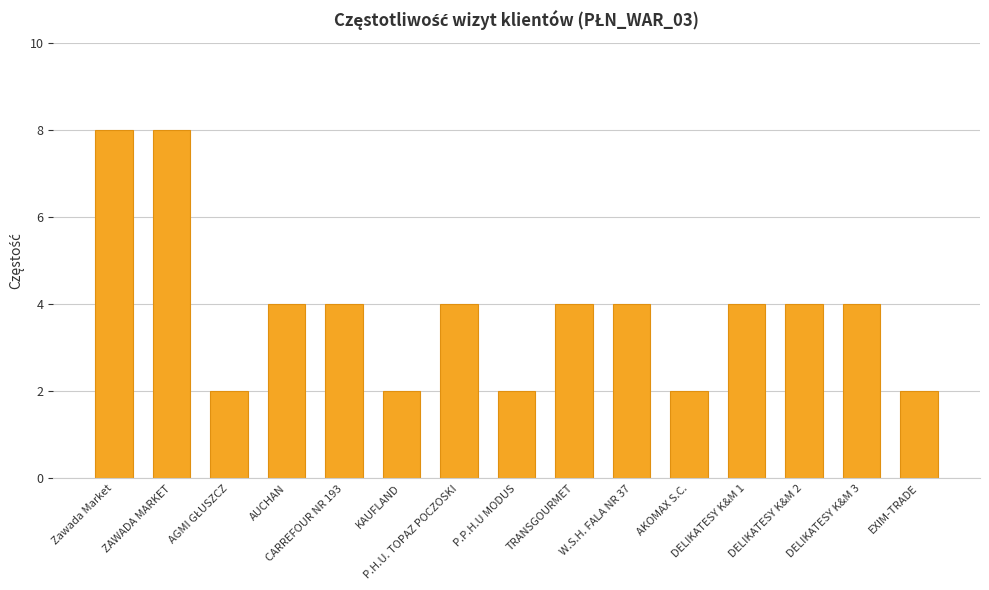

What is the value of the 11th bar from the left?

2